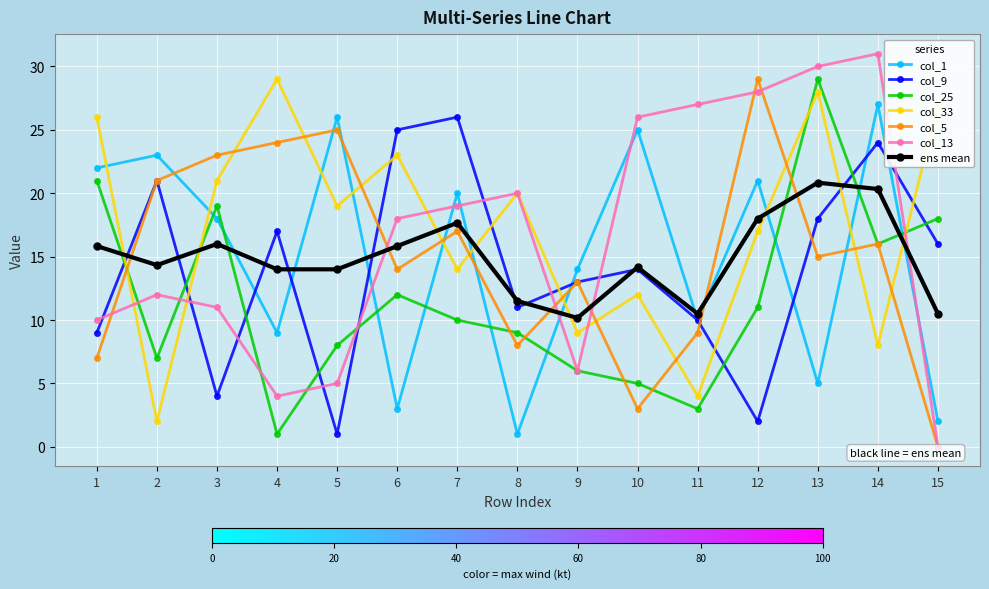

Which series has the largest range (max minus min)?

col_13